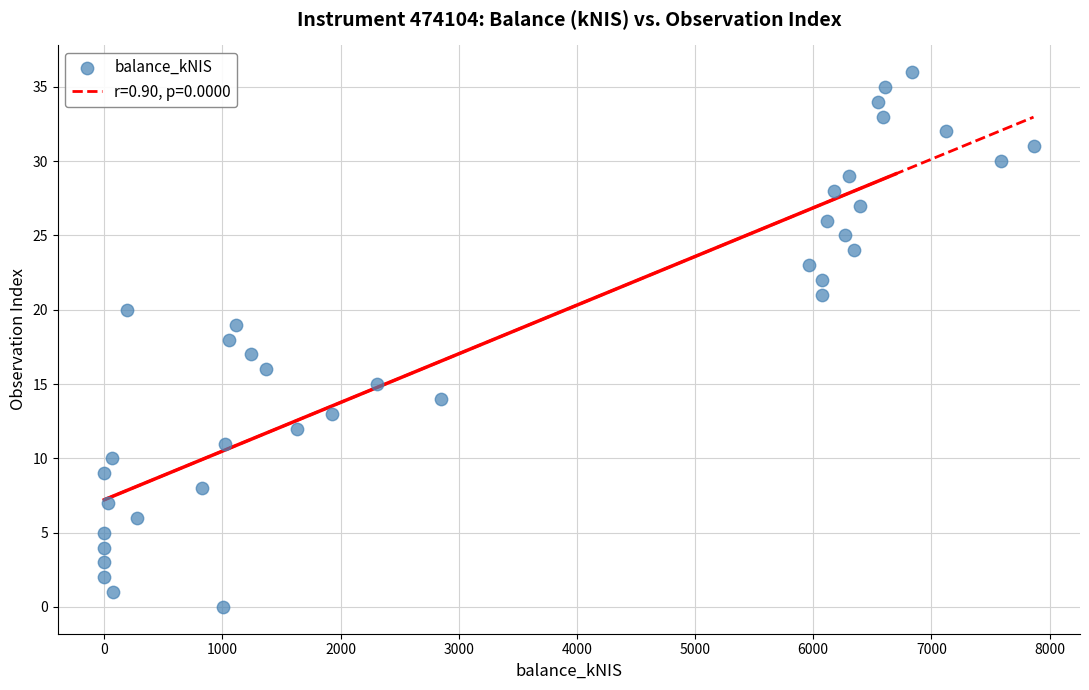

What is the range of Y values (max minus min)?

36